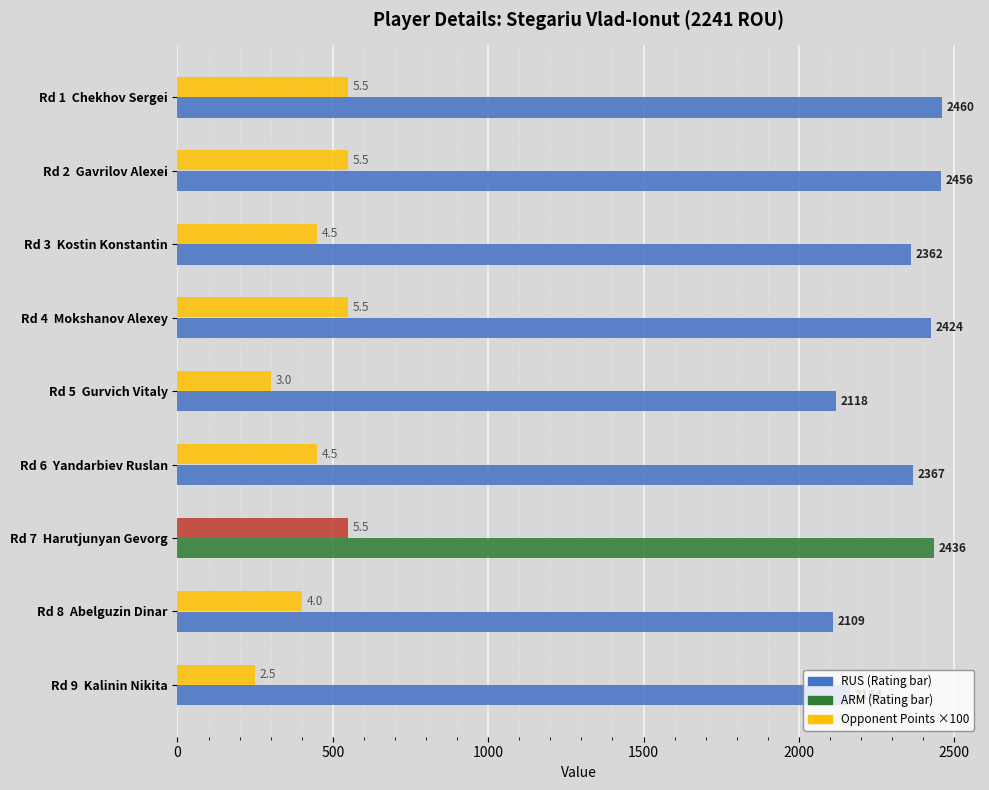

Count the number of categories in the chart.

9